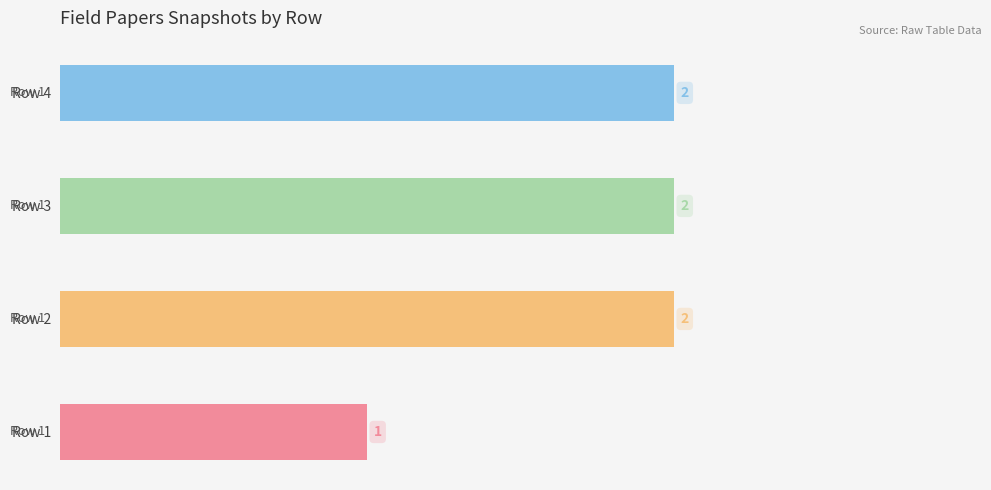

How many bars are there in total?

4